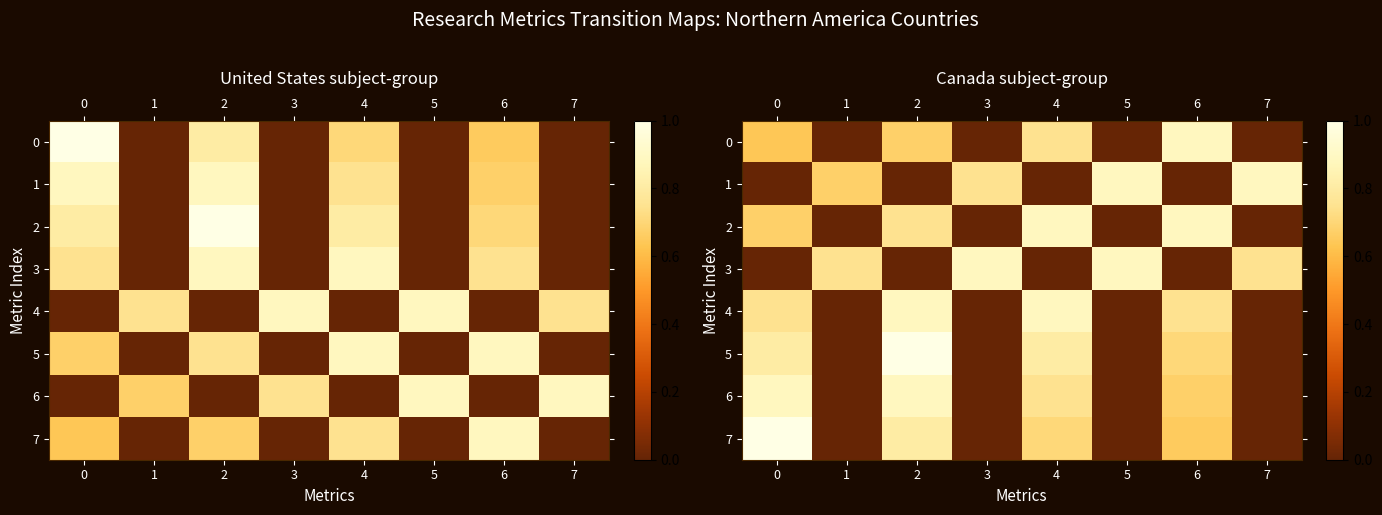

Which series changed the most between 2 and 4?

5